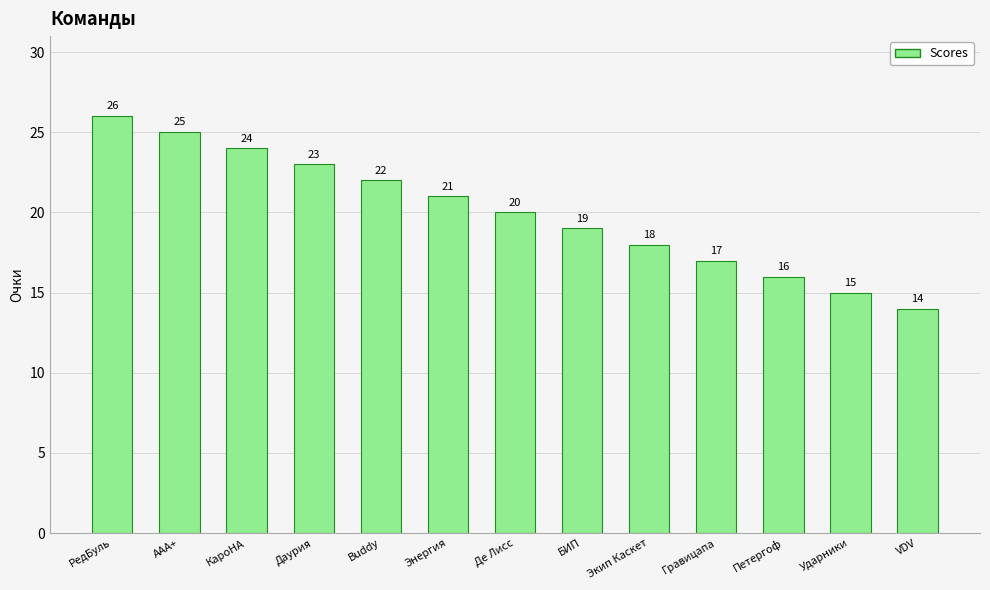

What is the approximate value at Даурия, to the nearest 10?

20